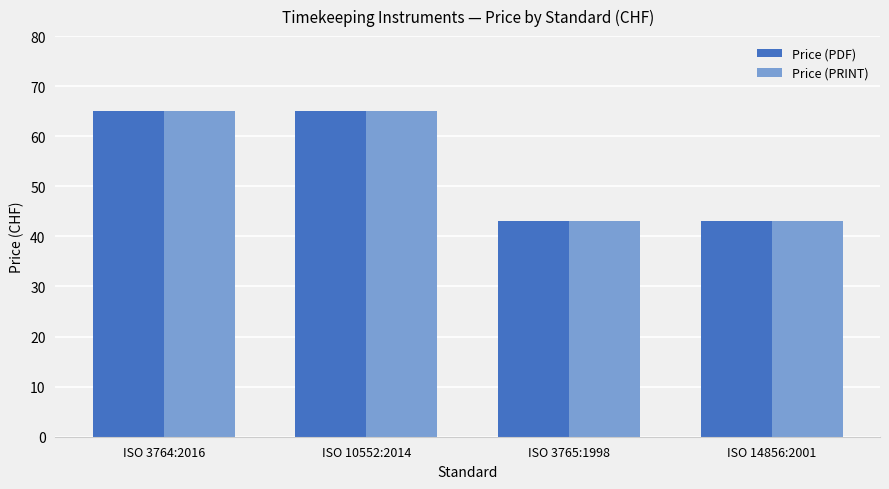

The Price (PRINT) series shows 9 at ISO 14856:2001. True or false?

False